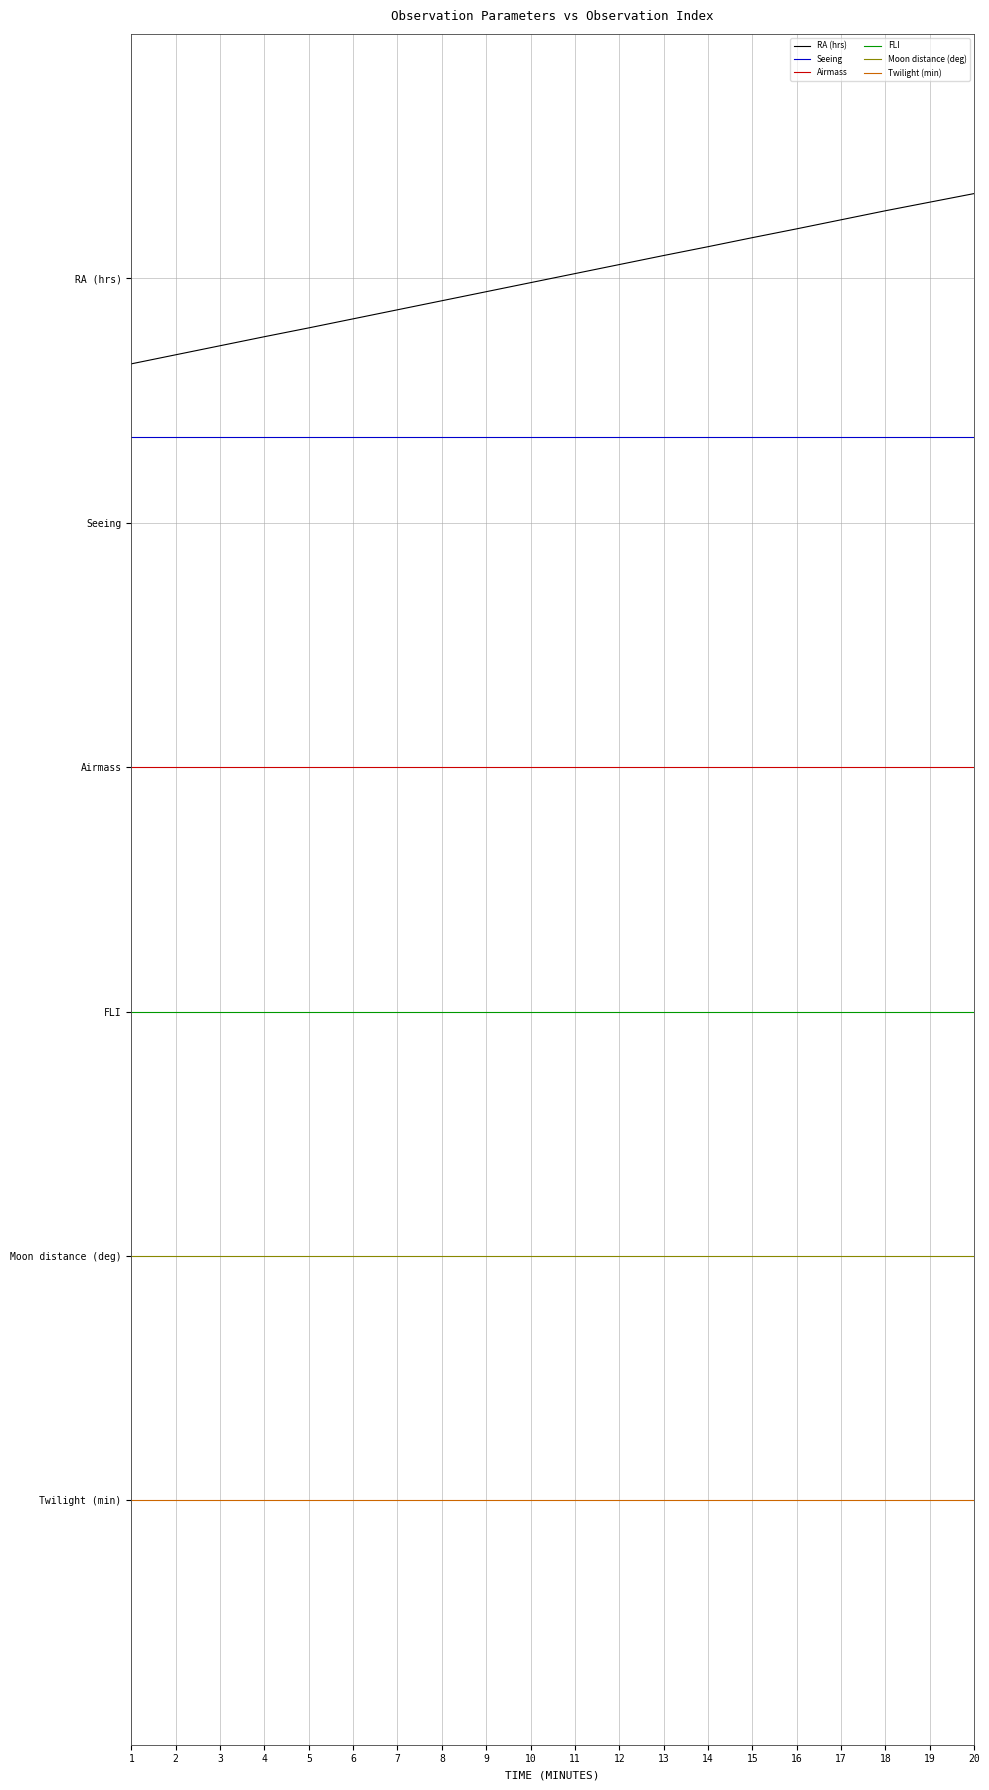

Which category has the lowest value in the FLI series?

1